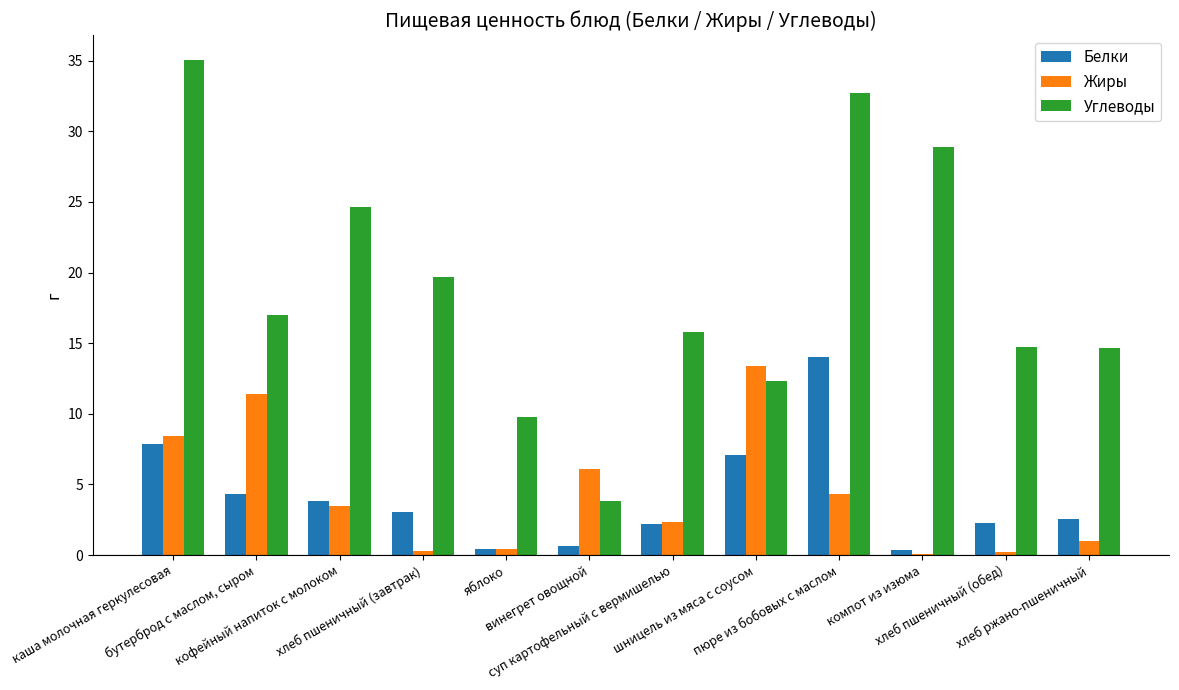

At which label is Углеводы closest to 19?

хлеб пшеничный (завтрак)